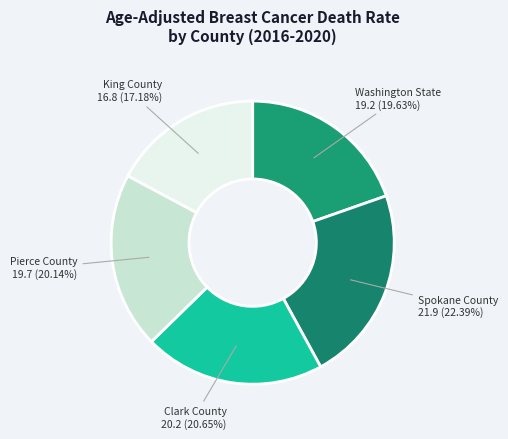

The Clark County slice represents 21% of the pie. True or false?

True